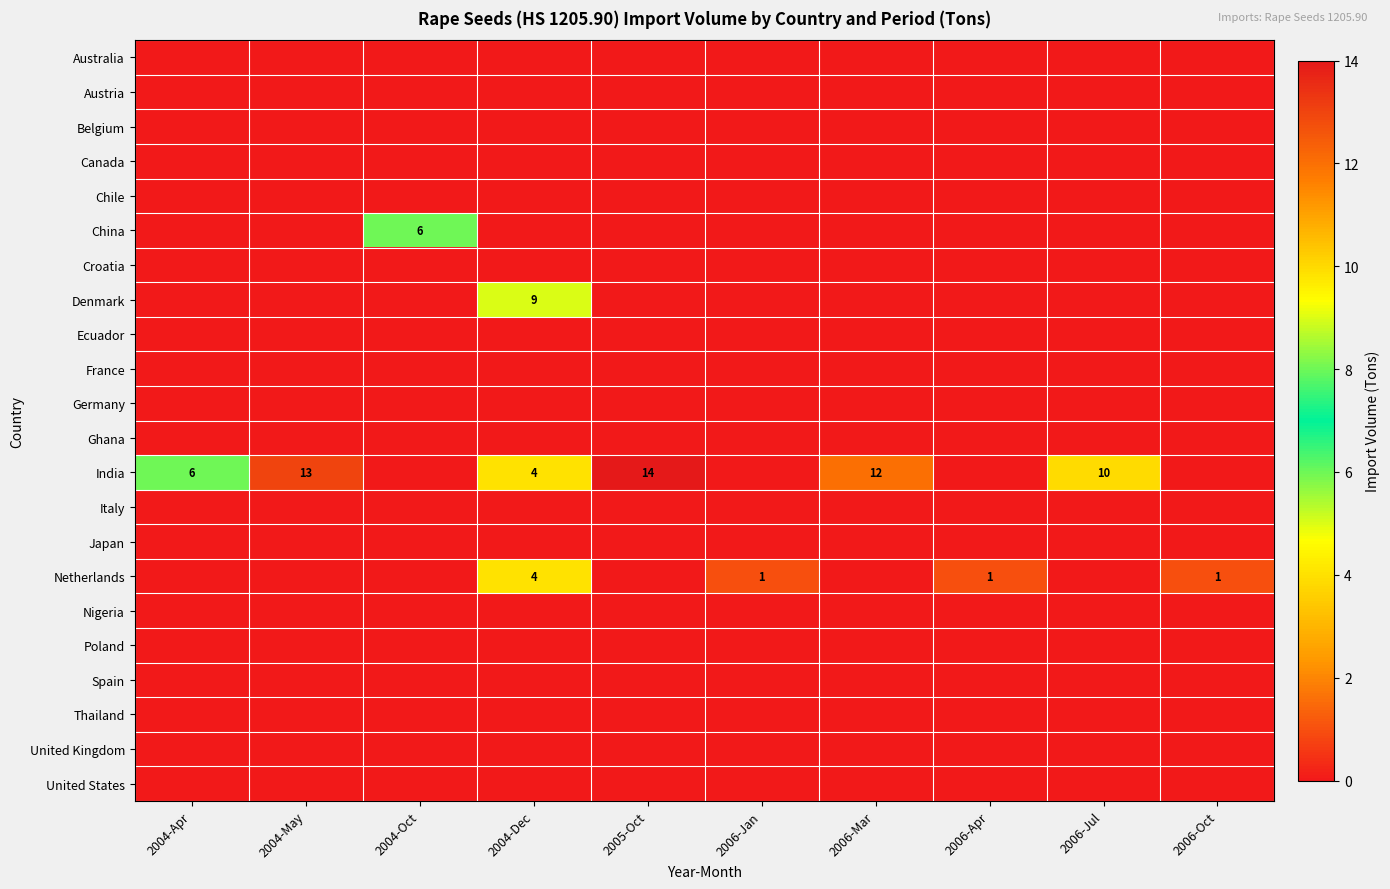

True or false: Canada has a value of 0 at 2005-Oct.

True